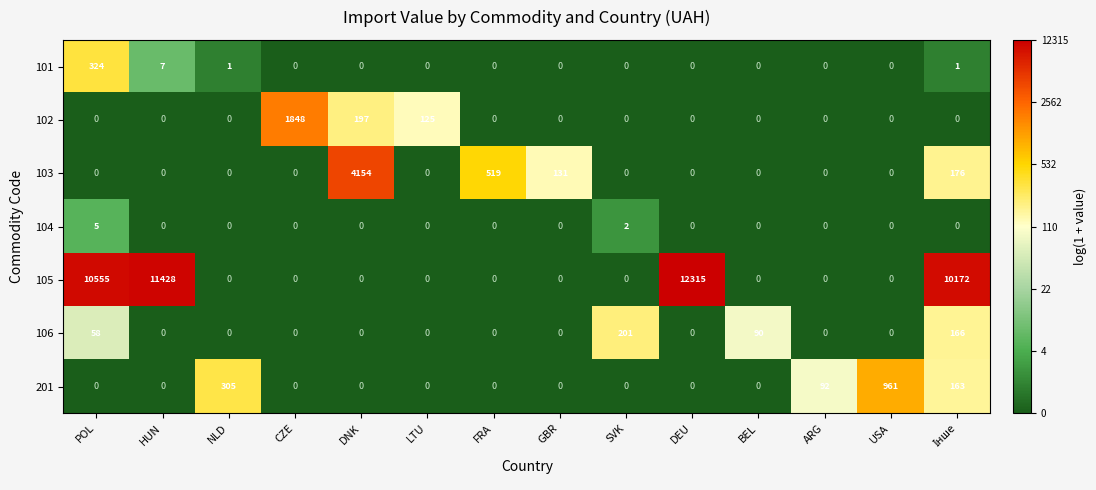

Which series has the largest range (max minus min)?

105